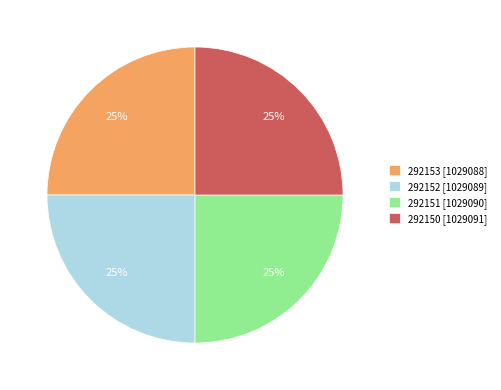

To the nearest percent, what portion does 292150 represent?

25%